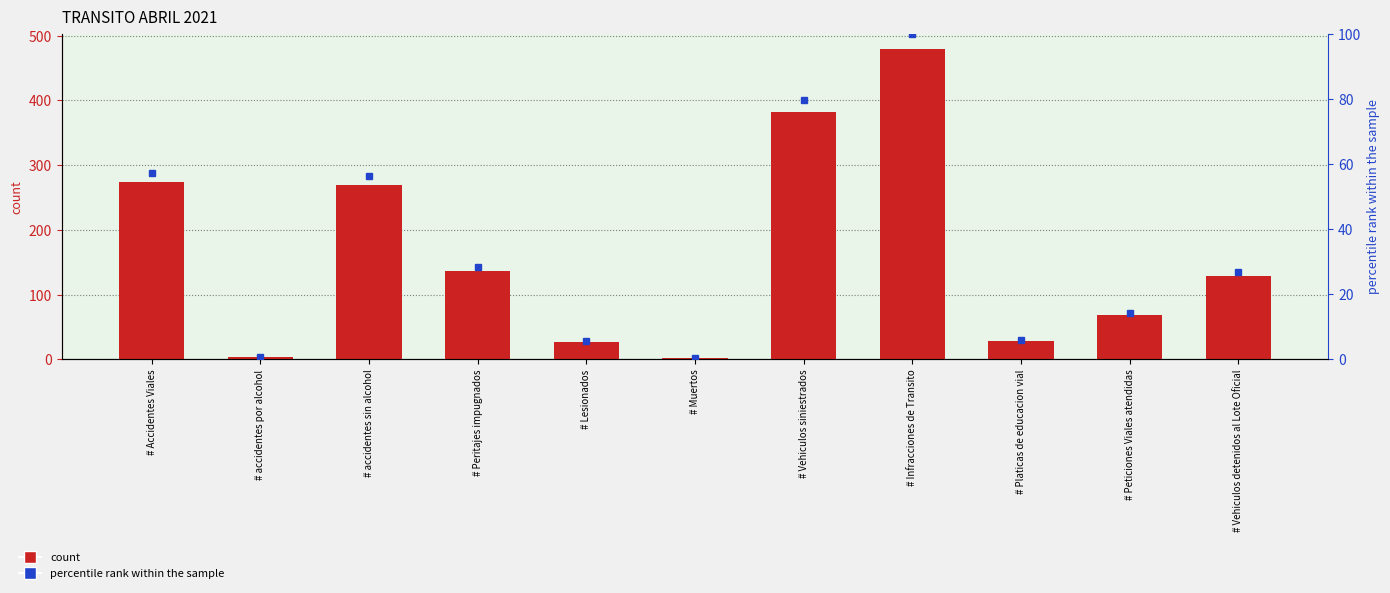

What is the sum of the percentile rank within the sample values at # Muertos and # accidentes por alcohol?

1.3